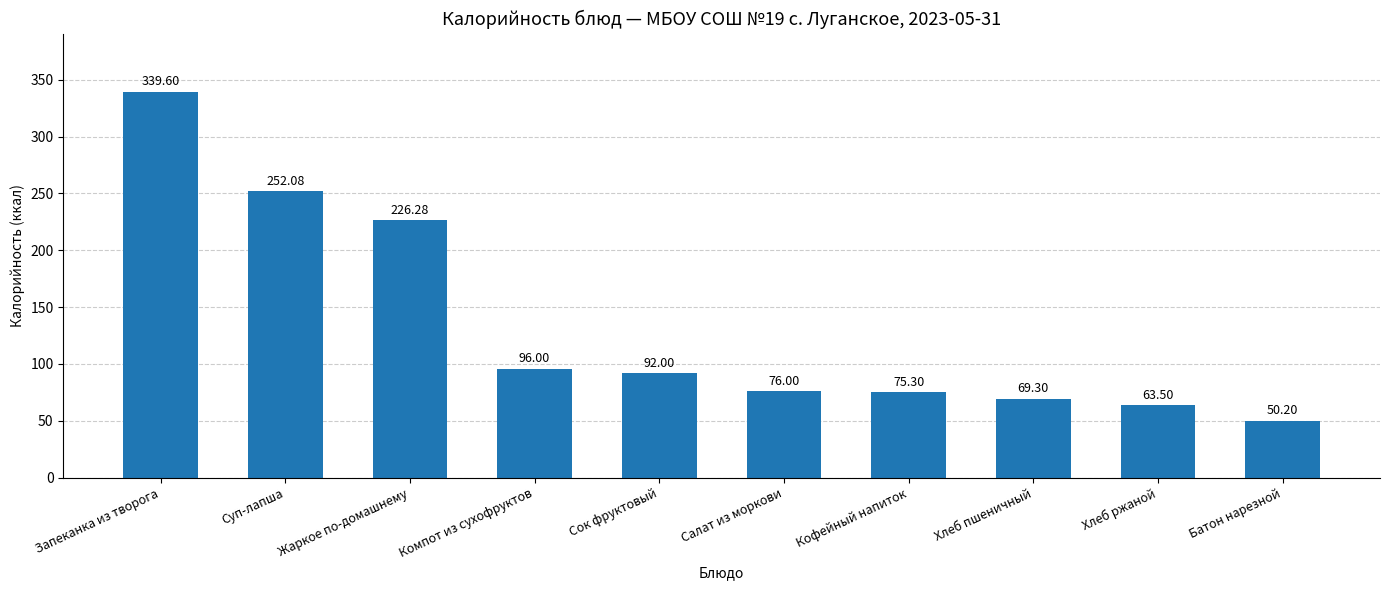

What is the greatest value displayed?

339.6